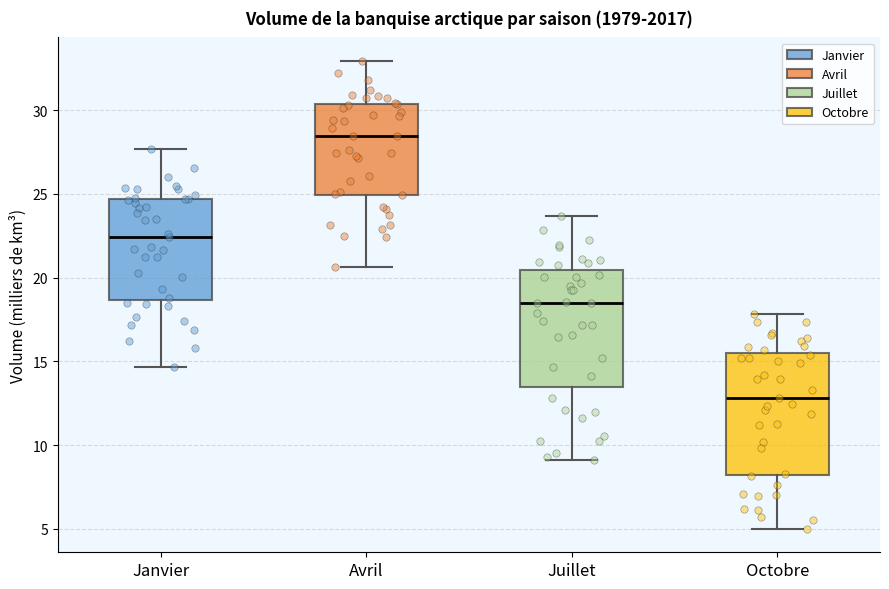

Where does the median line of the box for Octobre sit on the y-axis? The values are not printed on the chart, so give them approximately, as read against the axis.

13.0